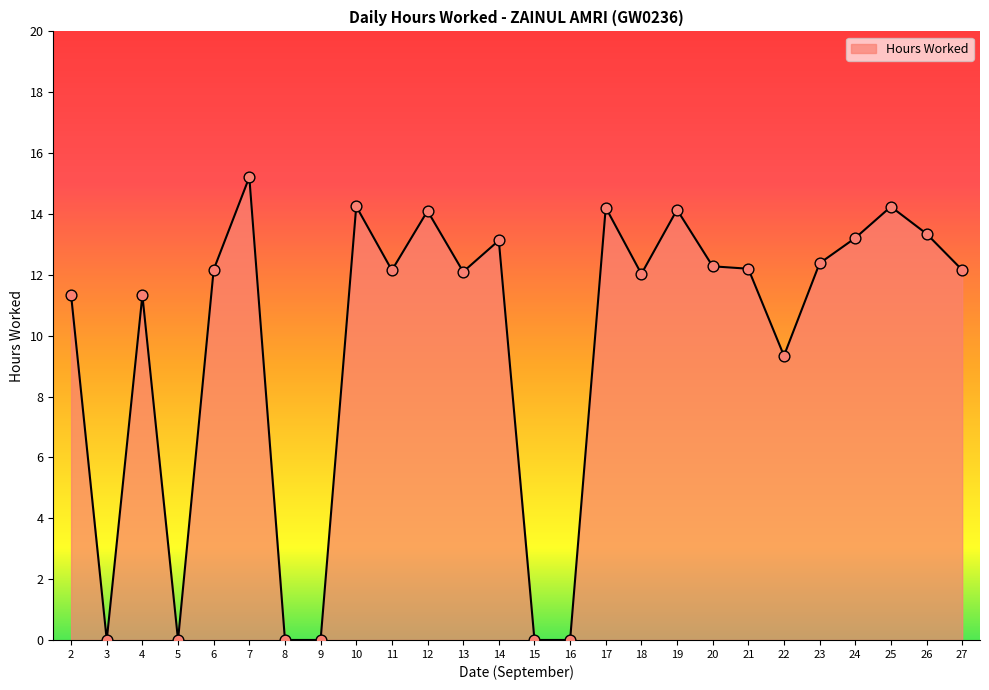

What is the change in value from 14 to 26?

+0.2